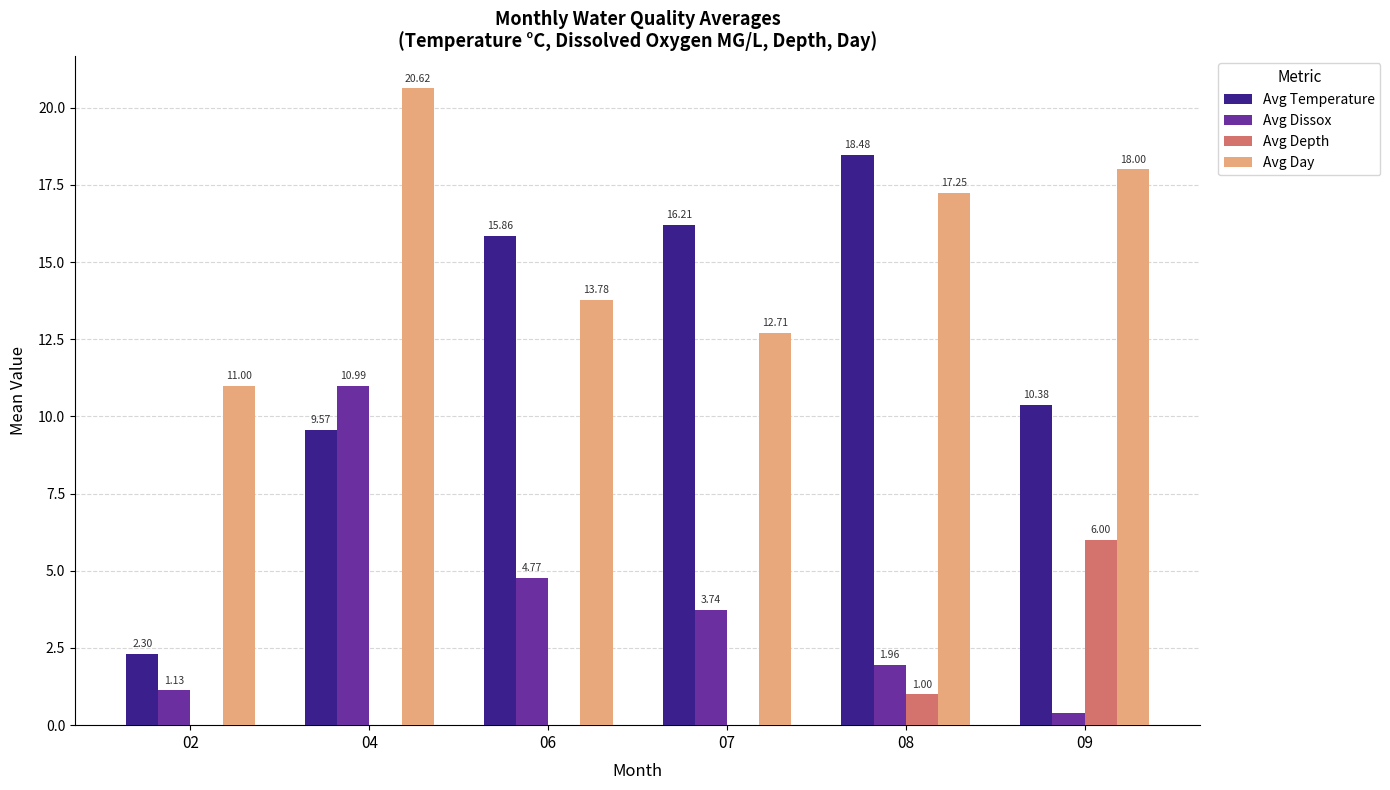

Which series changed the most between 02 and 07?

Avg Temperature